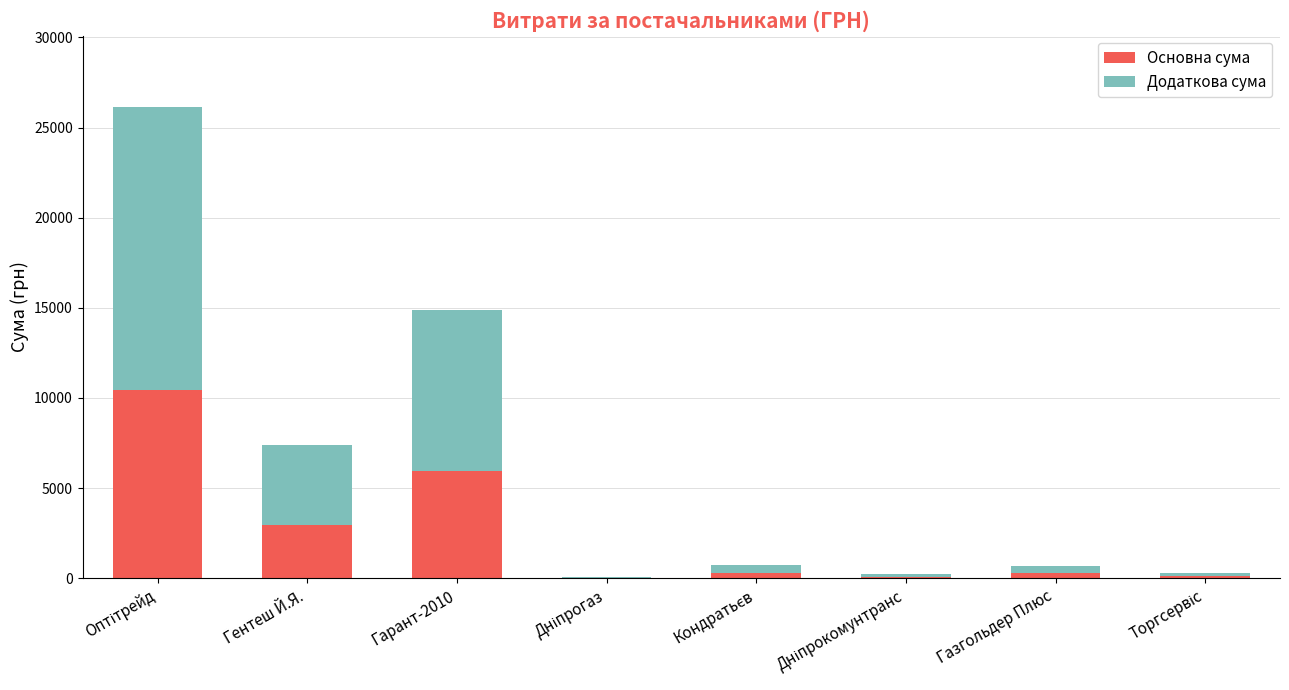

What is the approximate value of Основна сума at Газгольдер Плюс, to the nearest 50?

250